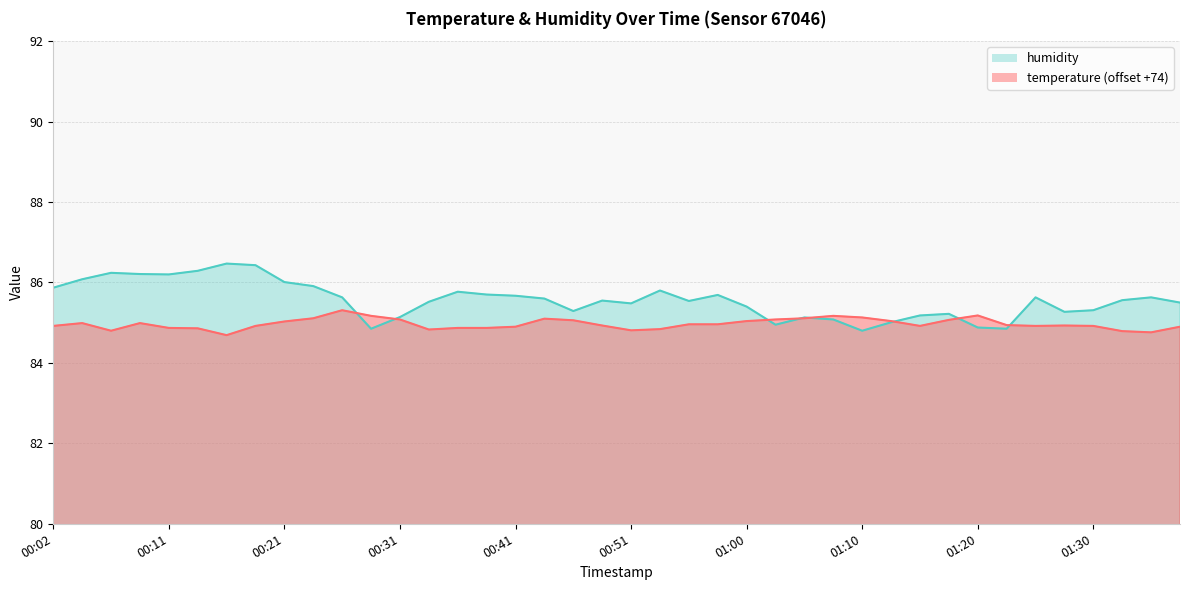

What is the average value of the temperature series?

85.0